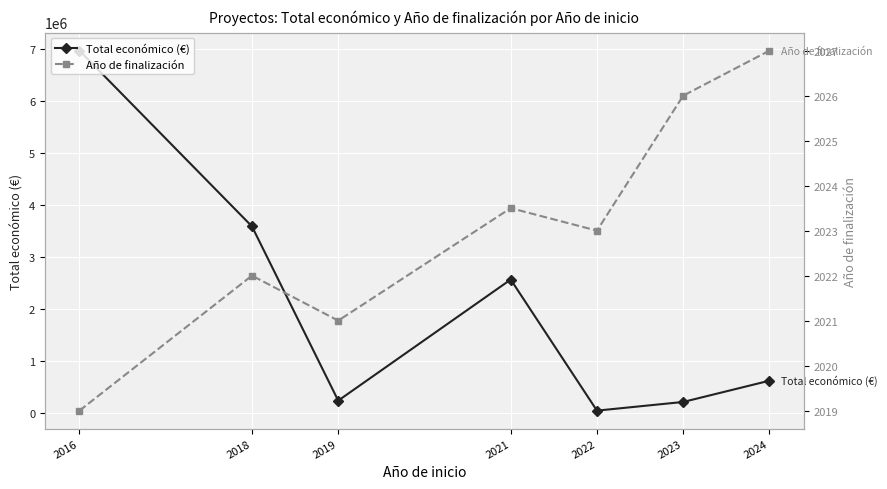

Reading right to left, what are all the values shown in this chart?

Total económico (€): 2024=615375.0	2023=206666.7	2022=39932.0	2021=2559858.8	2019=232189.0	2018=3581822.0	2016=6960293.0
Año de finalización: 2024=2027.0	2023=2026.0	2022=2023.0	2021=2023.5	2019=2021.0	2018=2022.0	2016=2019.0